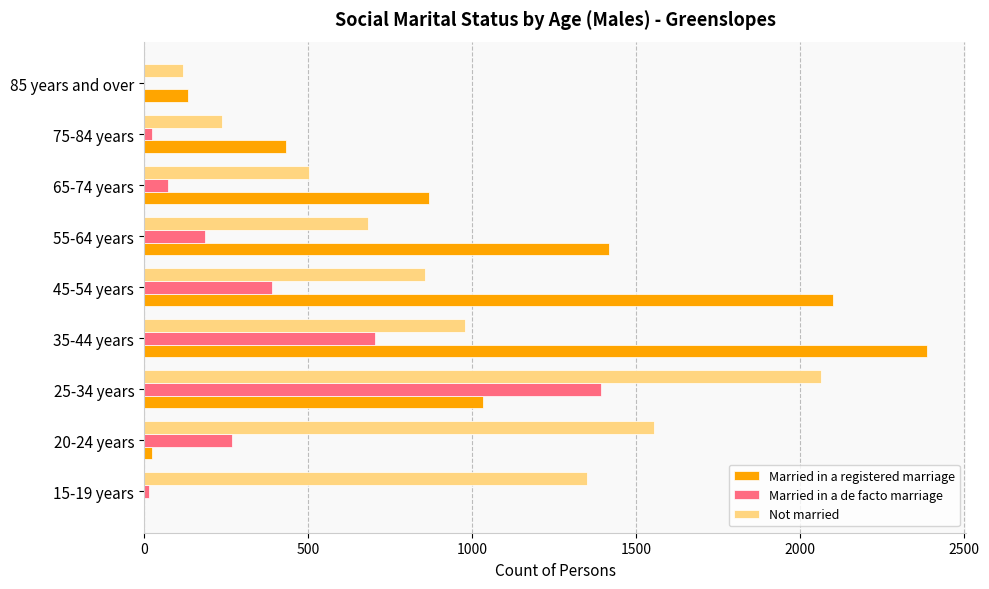

Is the value of Not married at 15-19 years greater than the value of Married in a de facto marriage at 55-64 years?

Yes